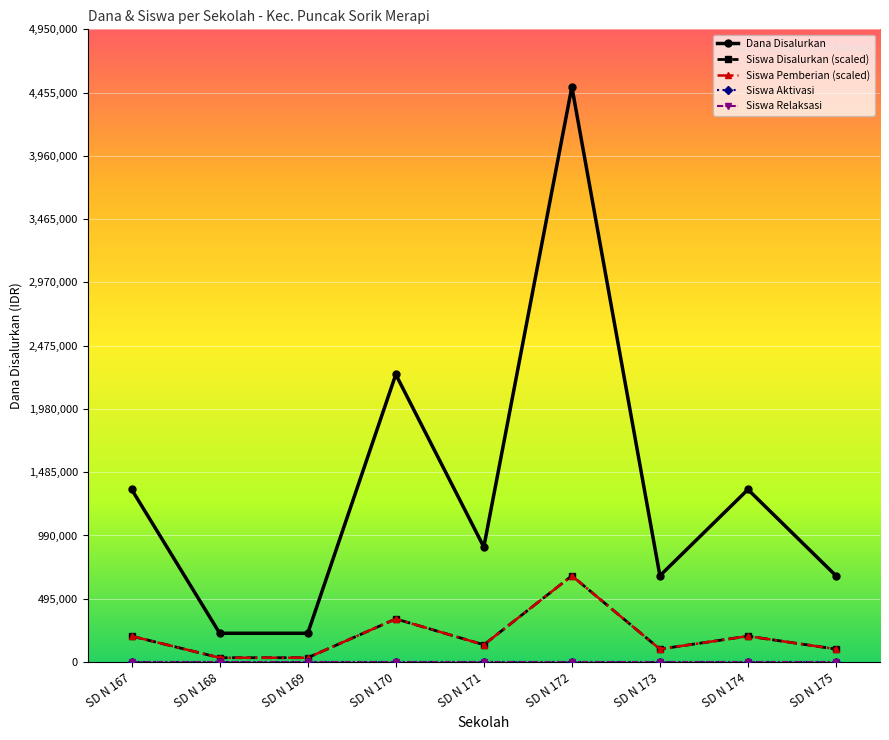

True or false: Siswa Pemberian (scaled) has a value of 202500 at SD N 167.

True